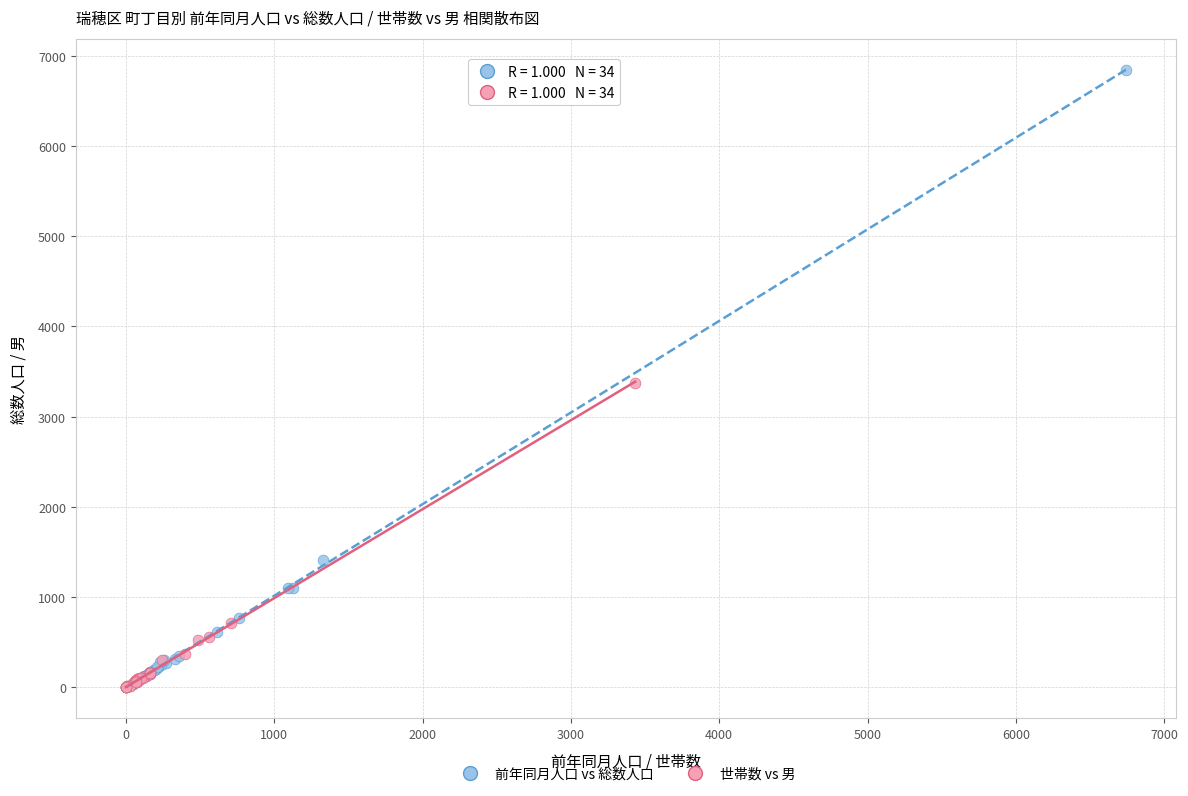

What are all the series names shown in the legend?

前年同月人口 vs 総数人口, 世帯数 vs 男